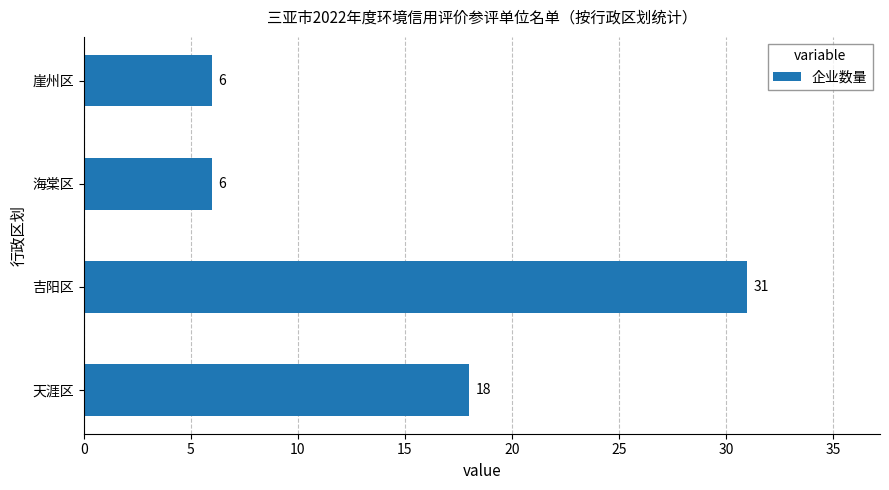

Reading bottom to top, list all the values displayed in this chart.

18	31	6	6